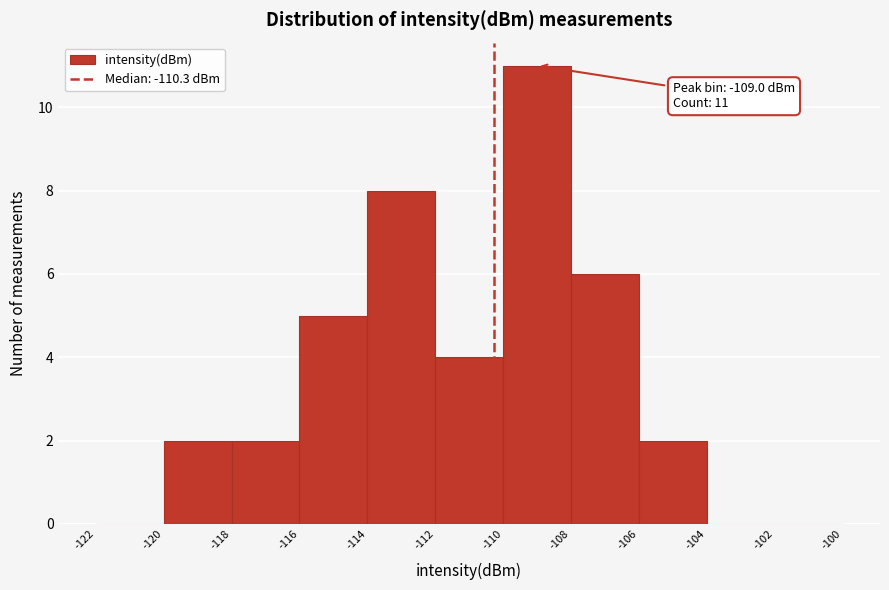

Over which range of the x-axis is the bar tallest?

-110 to -108